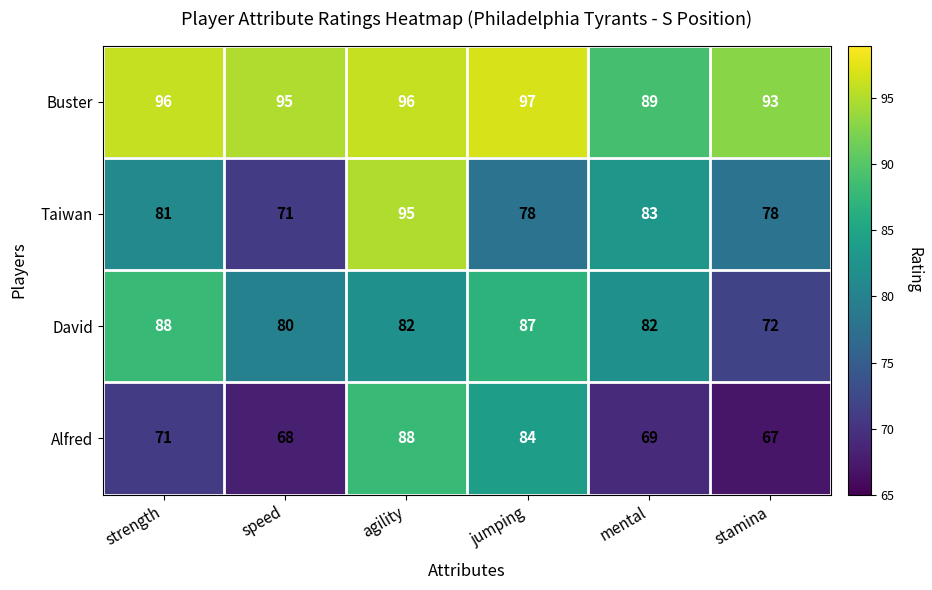

What value does the Alfred series have at jumping, to the nearest 10?

80